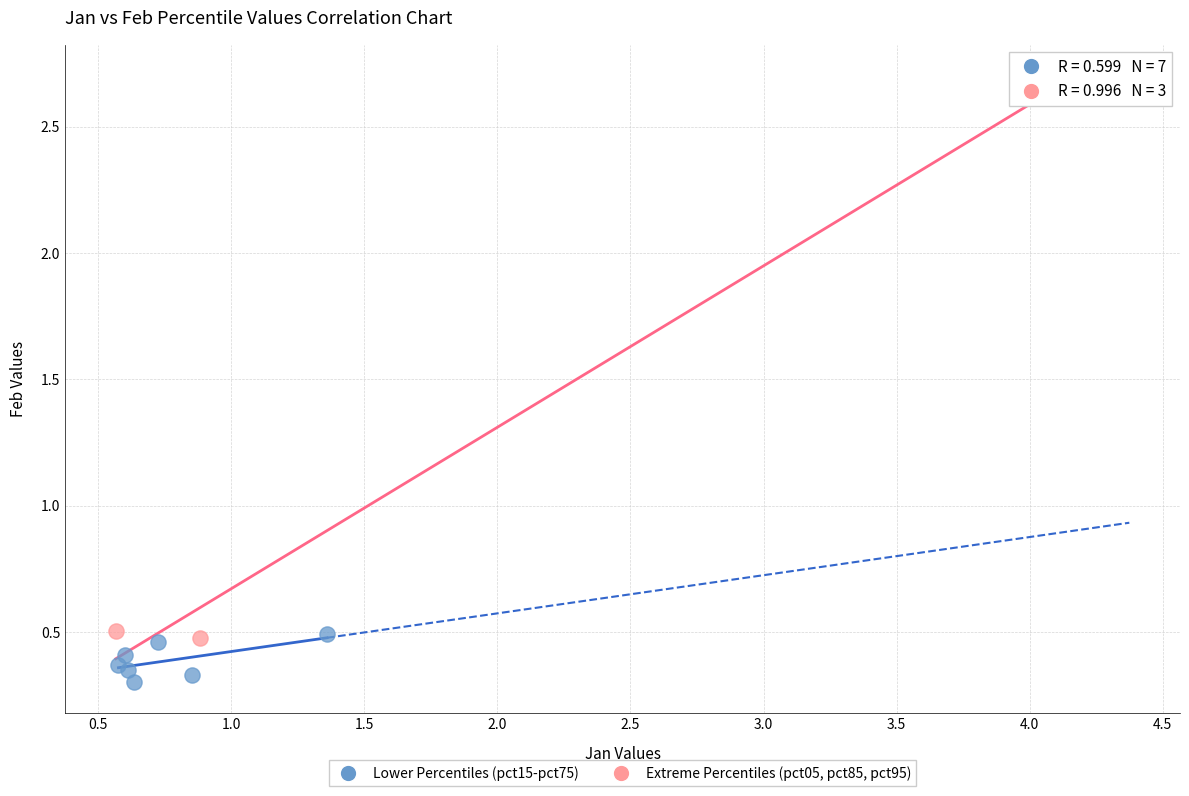

Which series has the largest Y range (max minus min)?

Extreme Percentiles (pct05, pct85, pct95)